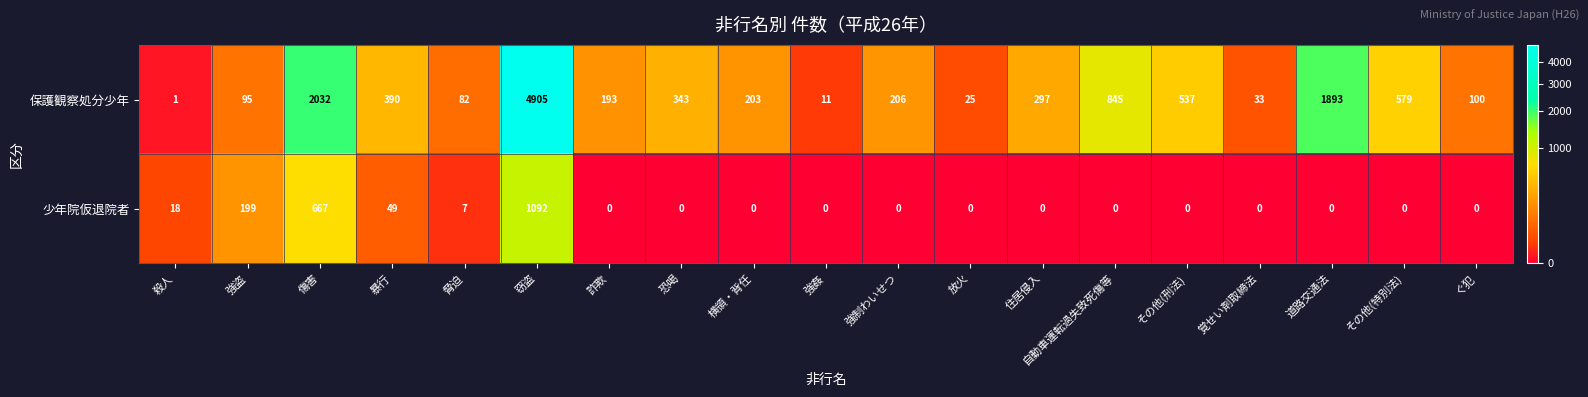

Where is 保護観察処分少年 nearest to the value 2453?

傷害